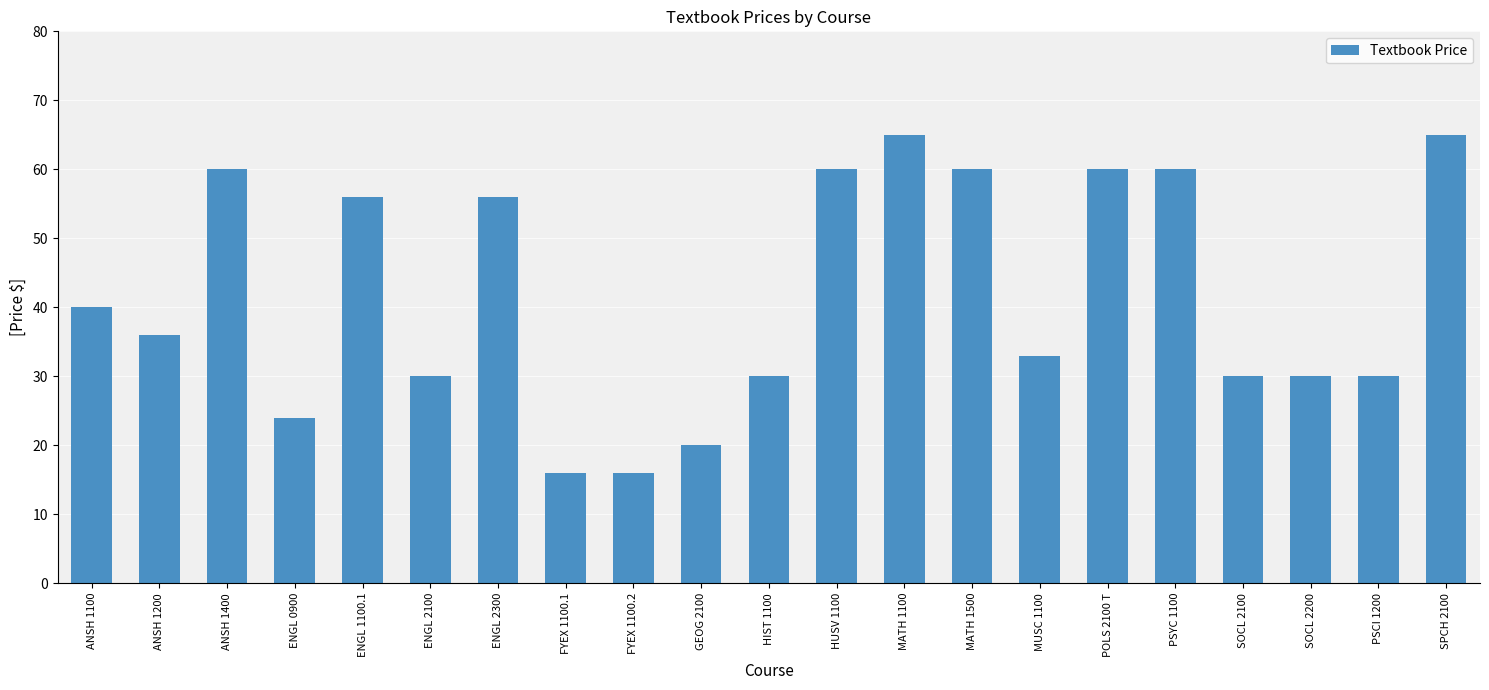

Read the value at ANSH 1400, to the nearest 5.

60